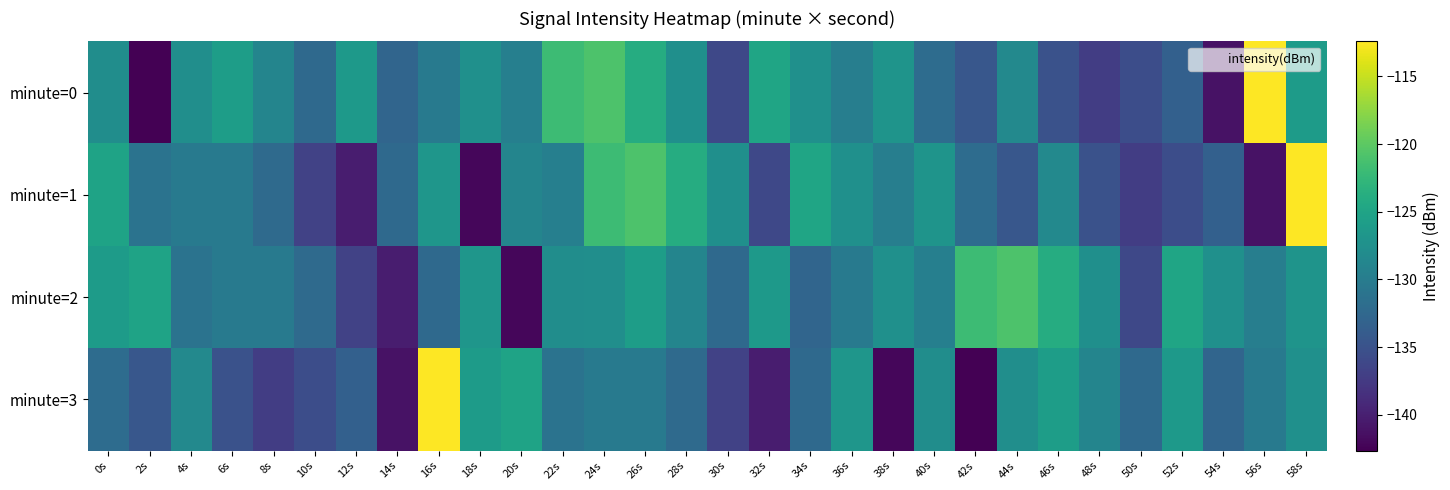

How many categories are shown in the chart?

30